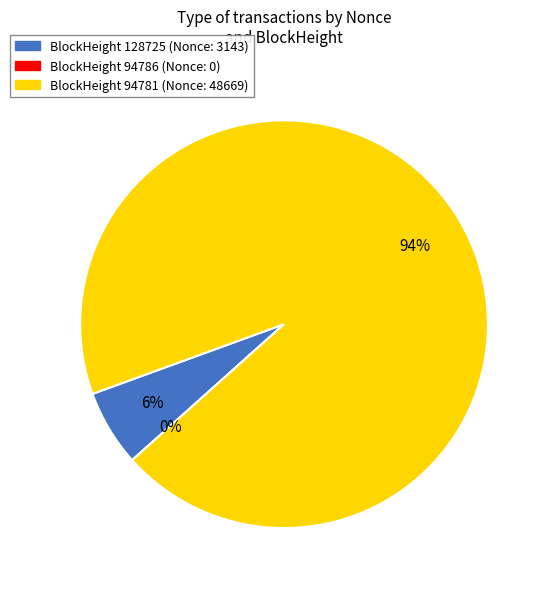

Rank the categories by value from highest to lowest.

94781, 128725, 94786